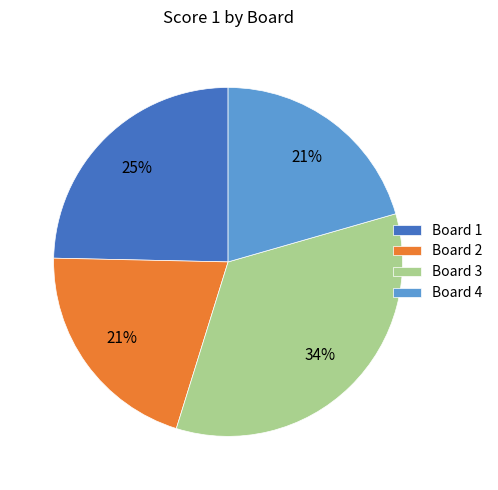

To the nearest percent, what is the average slice percentage?

25%